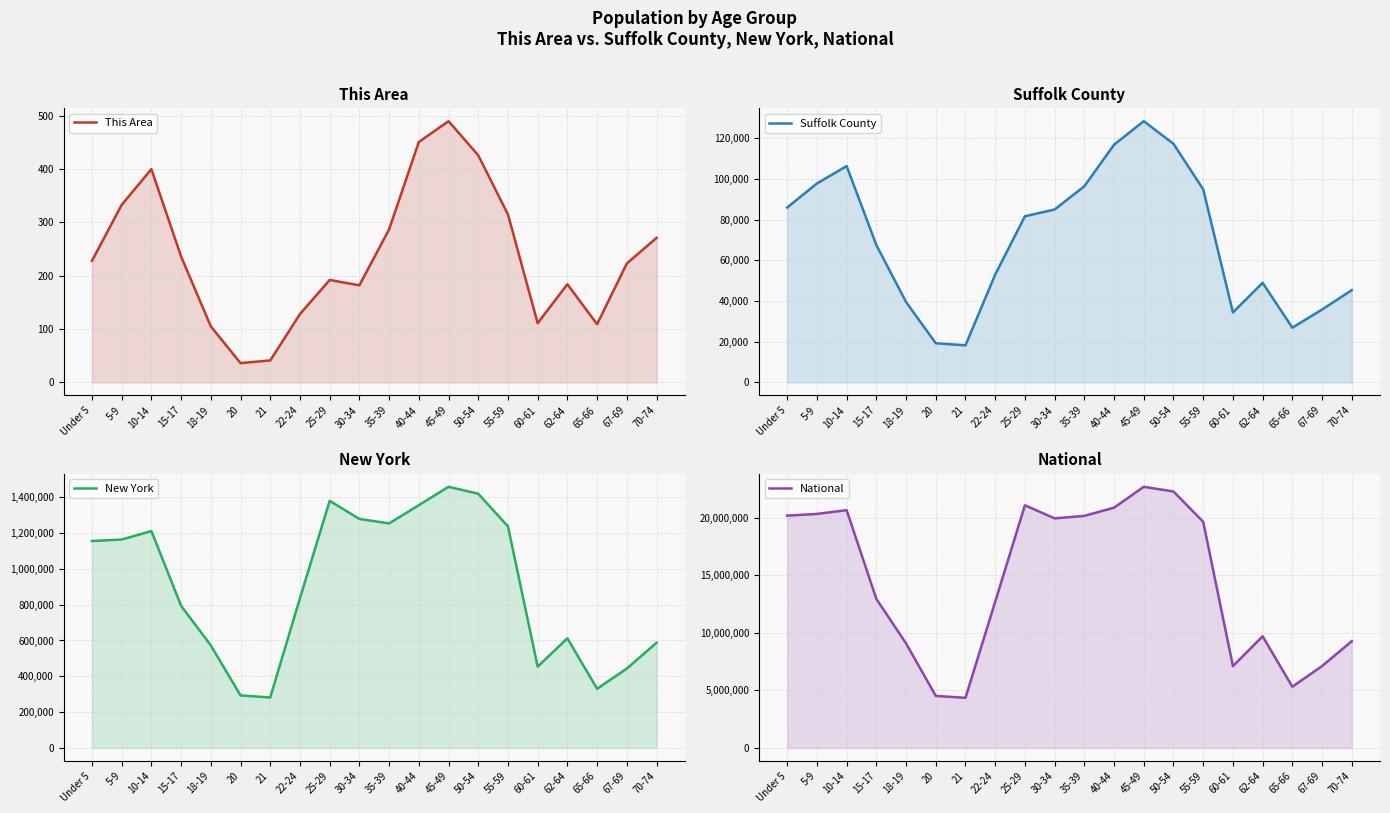

True or false: National and This Area intersect in this chart.

False